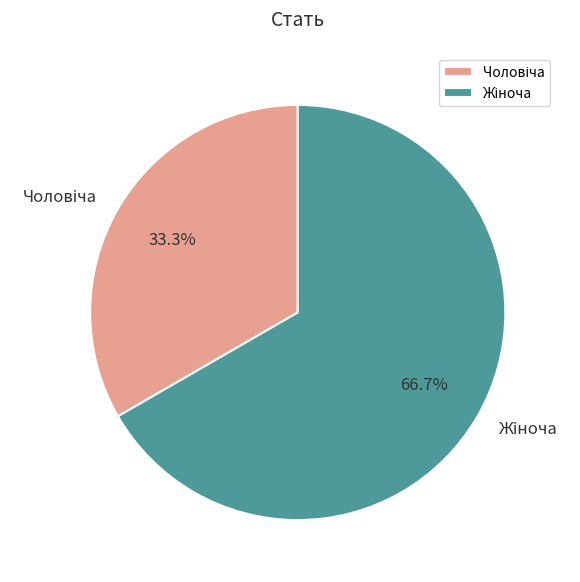

Is there a majority slice in this chart?

Yes